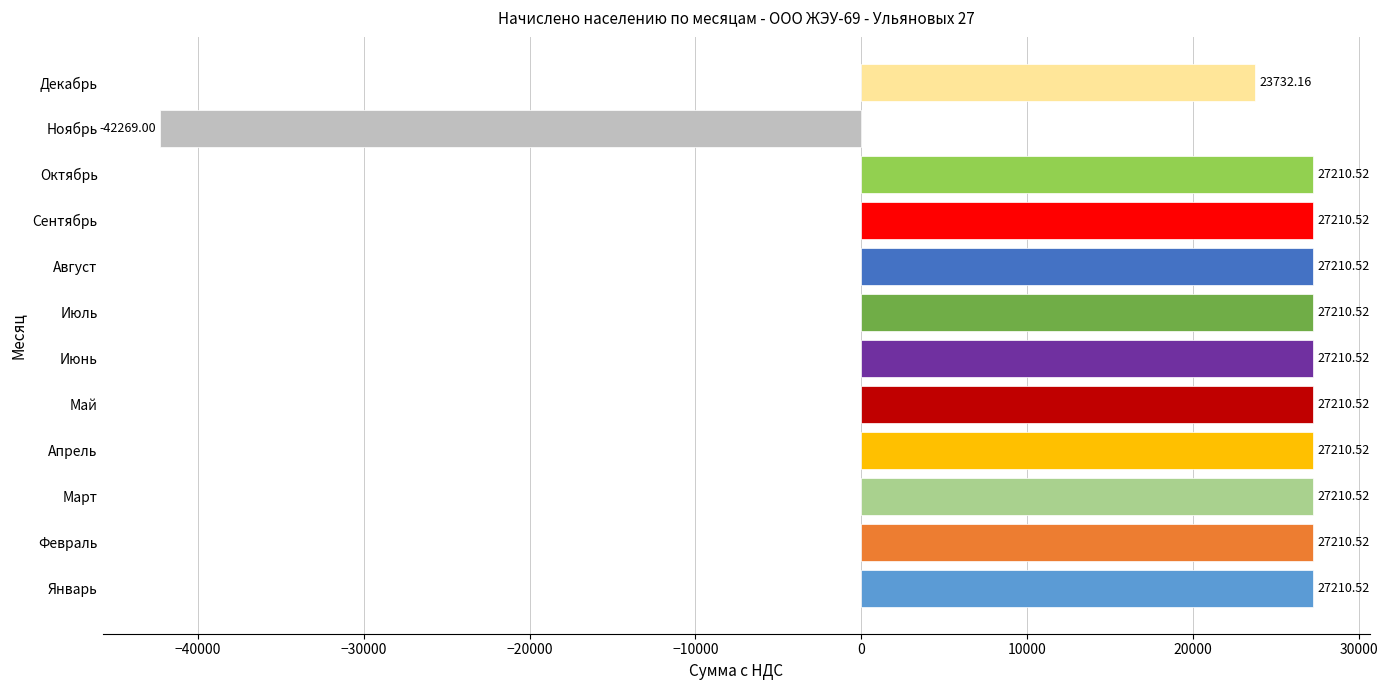

What is the ratio of the value at Июнь to the value at Апрель?

1.0